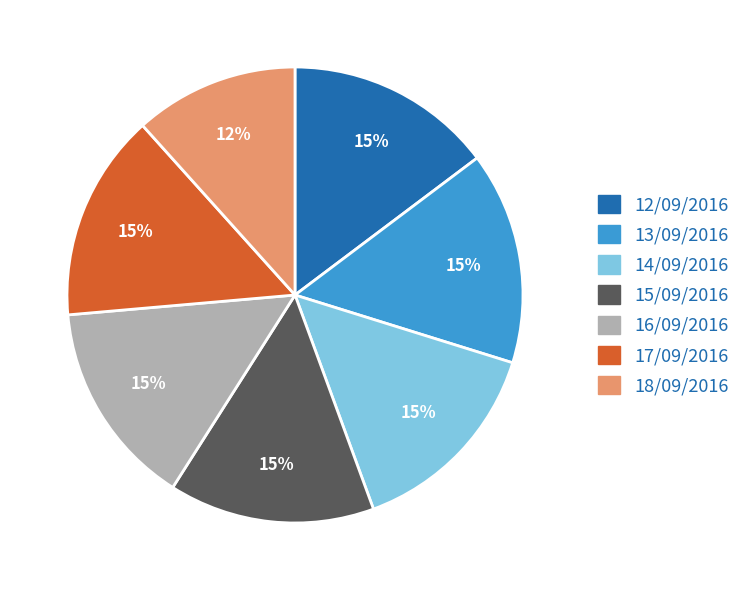

Which category has the smallest portion of the pie?

18/09/2016